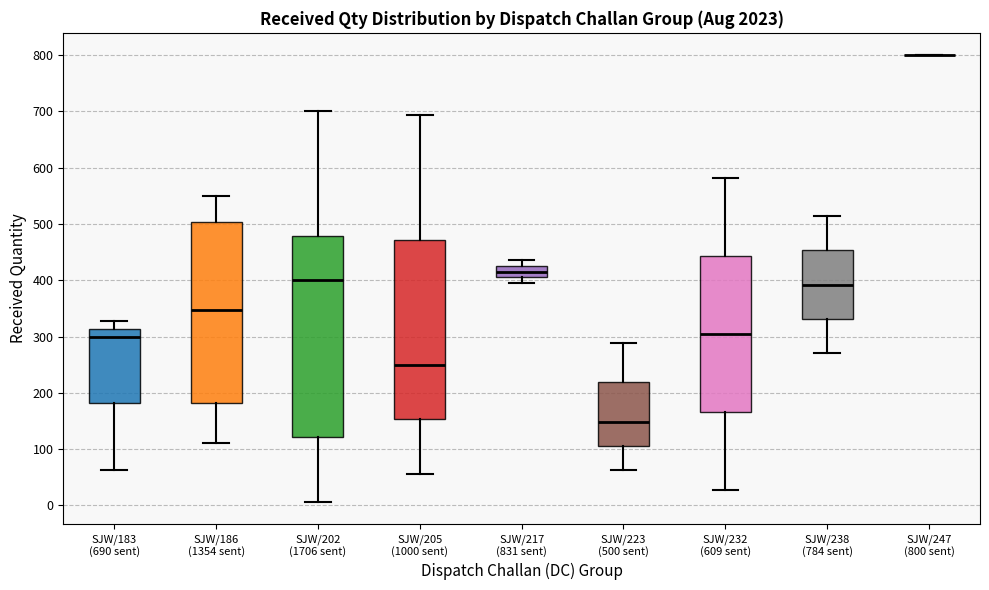

Reading left to right, read every box against the y-axis: the position of its median line, the range the box covers, and the ends of its whiskers. The values are not printed on the chart, so give them approximately, as read against the axis.

SJW/183 (690 sent): median 300, box 180 to 310, whiskers 60 to 330
SJW/186 (1354 sent): median 350, box 180 to 500, whiskers 110 to 550
SJW/202 (1706 sent): median 400, box 120 to 480, whiskers 10 to 700
SJW/205 (1000 sent): median 250, box 150 to 470, whiskers 60 to 690
SJW/217 (831 sent): median 420, box 410 to 430, whiskers 400 to 440
SJW/223 (500 sent): median 150, box 110 to 220, whiskers 60 to 290
SJW/232 (609 sent): median 300, box 170 to 440, whiskers 30 to 580
SJW/238 (784 sent): median 390, box 330 to 450, whiskers 270 to 510
SJW/247 (800 sent): box collapsed to a line at 800, whiskers 800 to 800